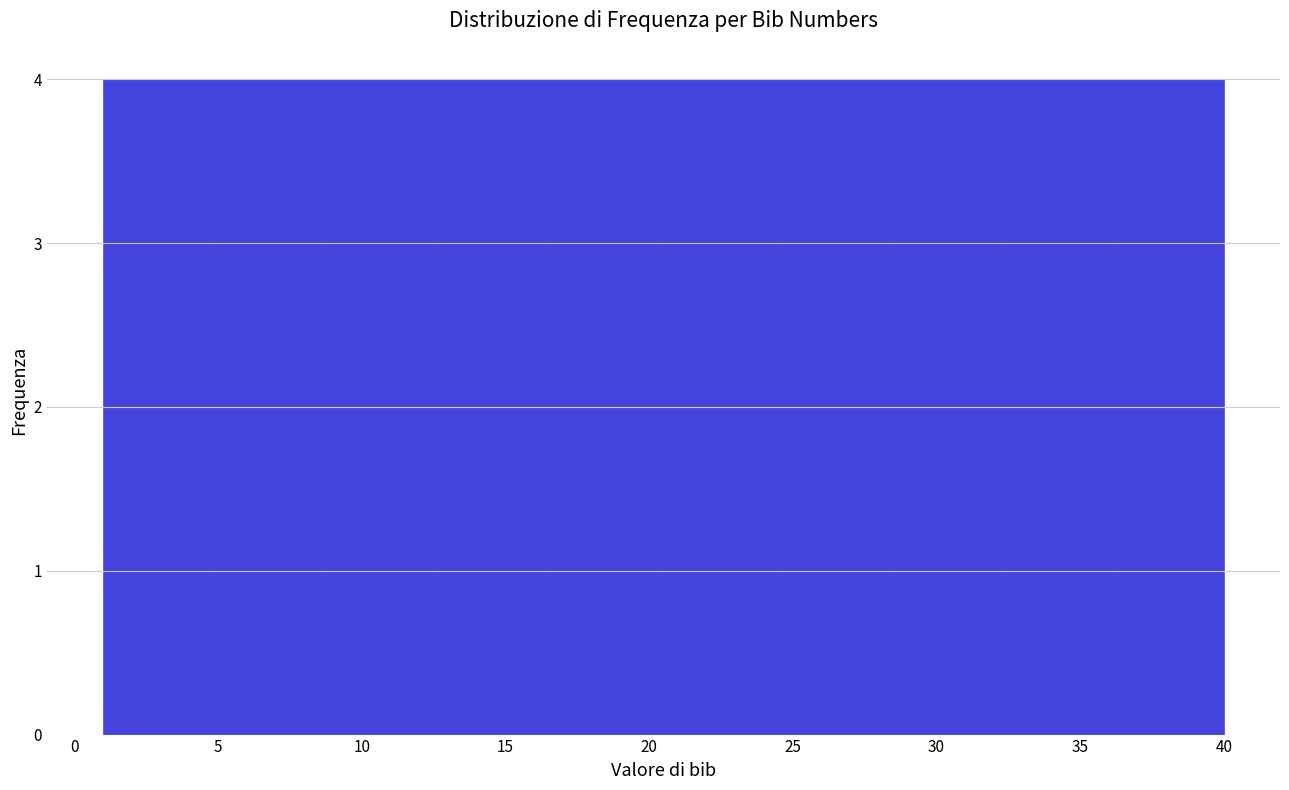

How tall is the bar that spans 32.2 to 36.1 on the x-axis? Neither the bar edges nor the heights are printed on the chart, so give them approximately, as read against the axes.

4